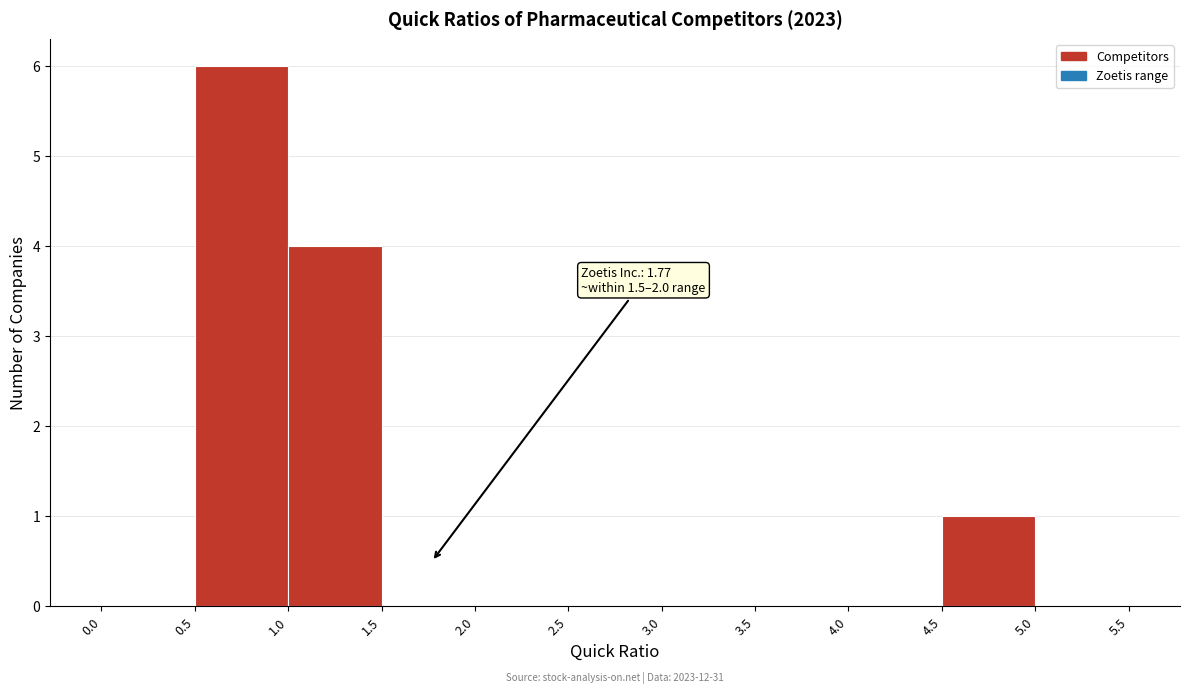

Over which range of the x-axis is the bar tallest?

0.5 to 1.0